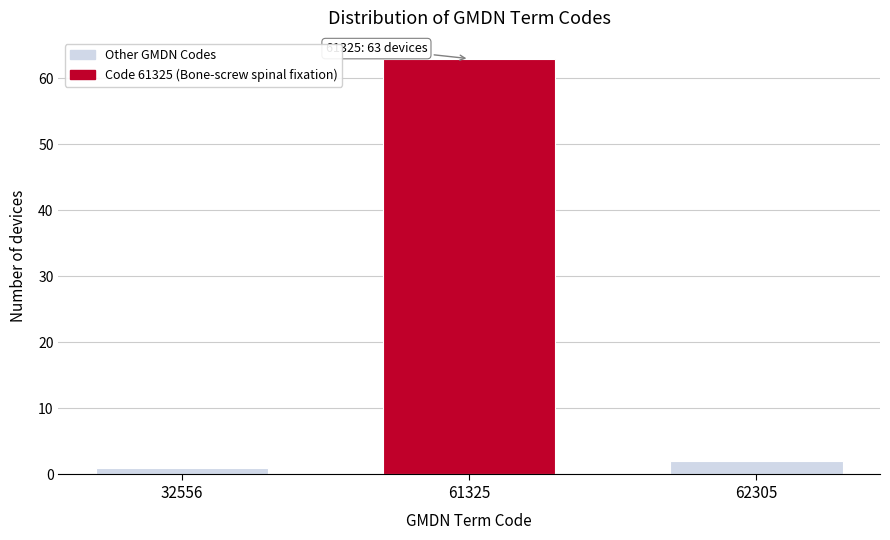

Reading left to right, extract all data points from this chart.

32556=1	61325=63	62305=2